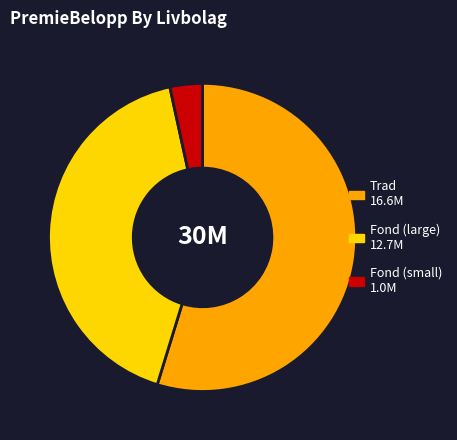

Is there a majority slice in this chart?

Yes